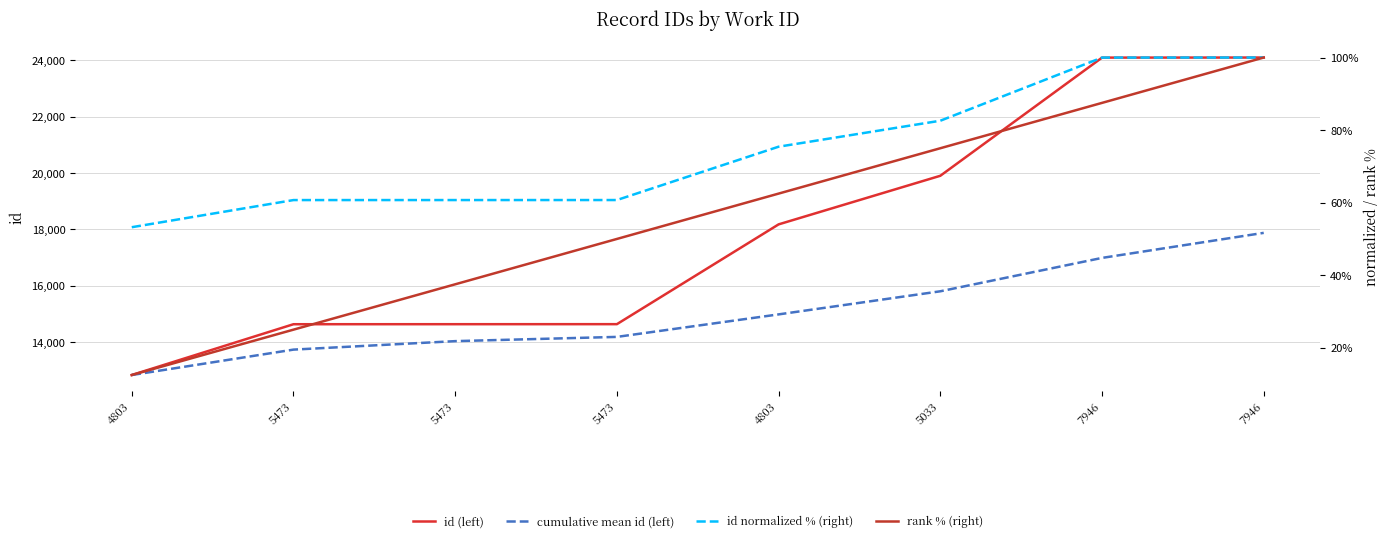

How many series are shown in this chart?

4